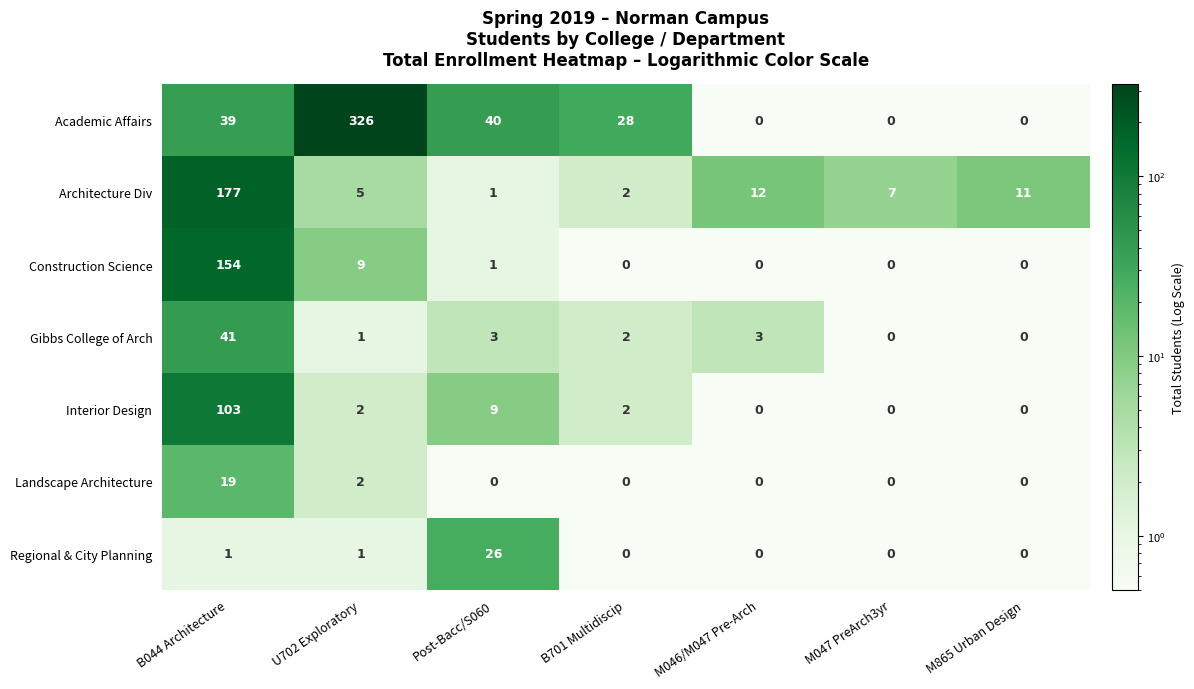

What is the total value across all series at U702 Exploratory?

346